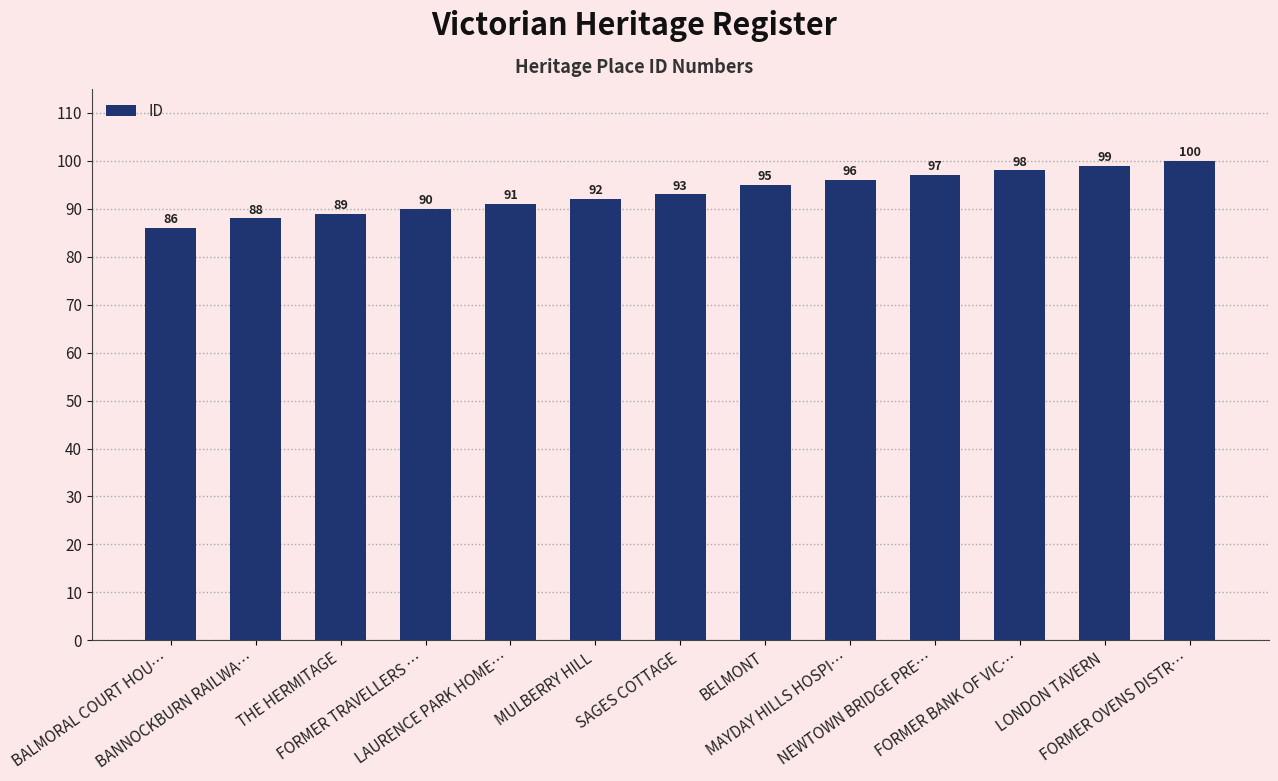

What is the change in value from THE HERMITAGE to FORMER TRAVELLERS …?

+1